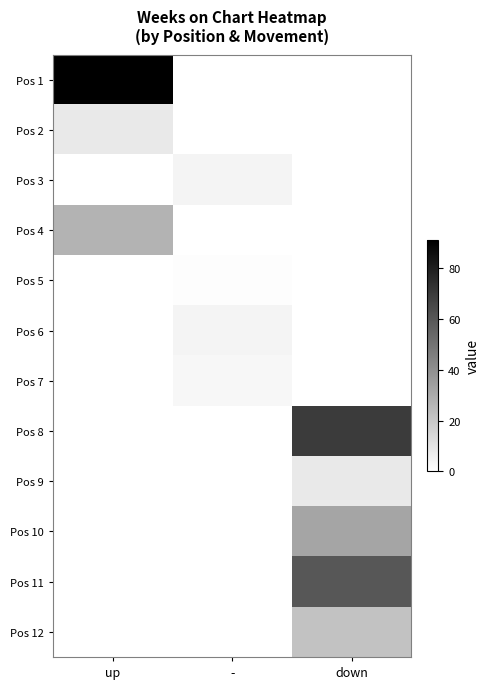

What is the total value across all series at down?

192